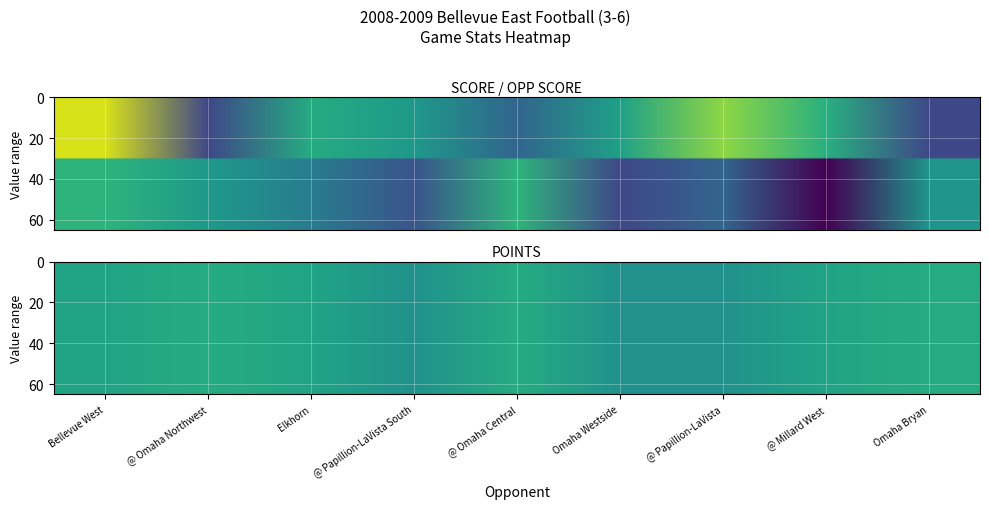

How many series are shown in this chart?

3